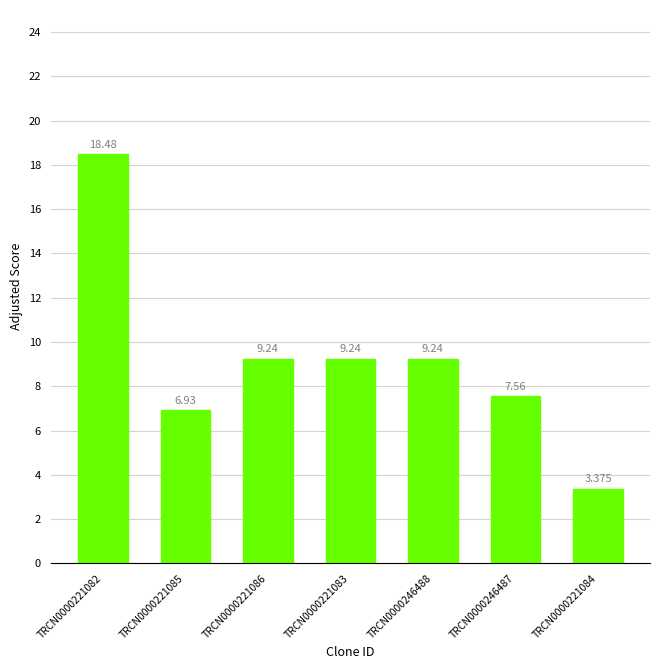

What is the sum of the values at TRCN0000221086 and TRCN0000221082?

27.7